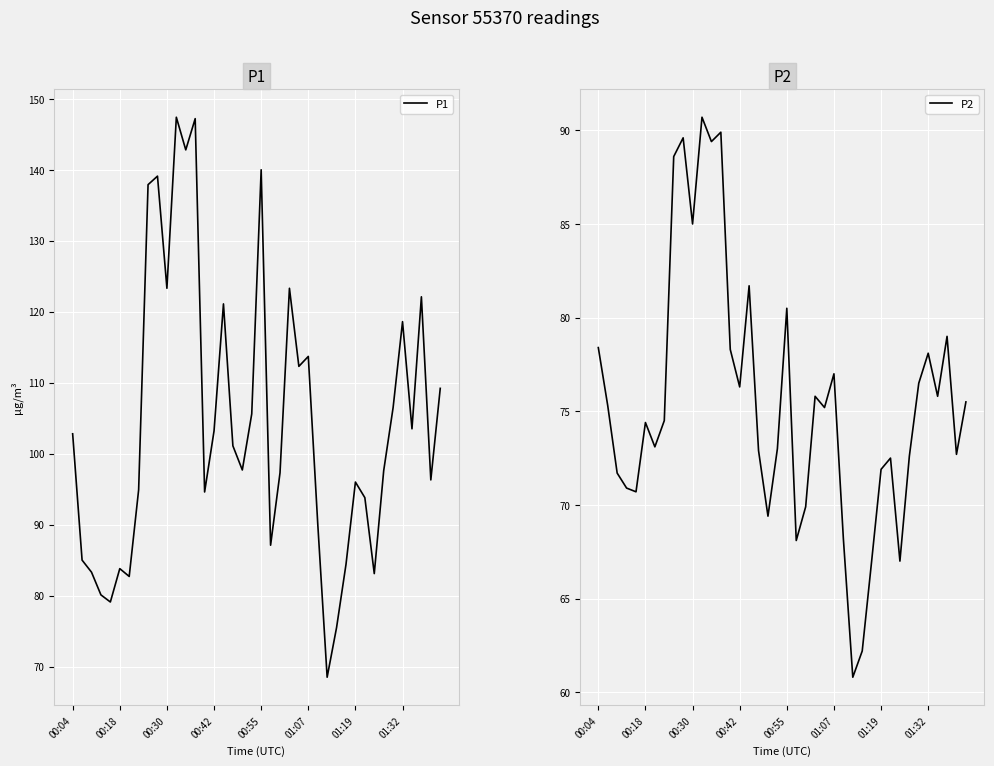

True or false: P2 and P1 intersect in this chart.

False